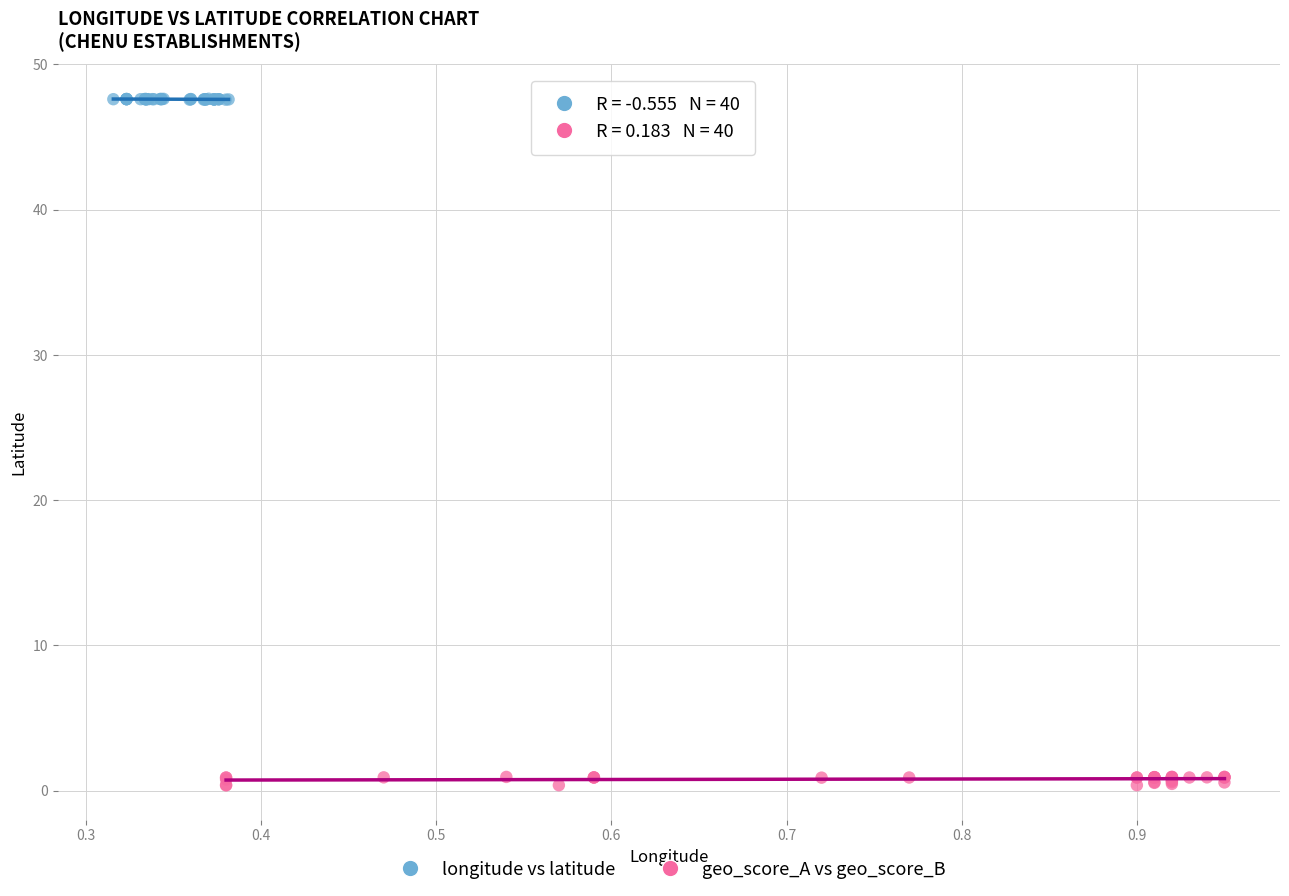

Which series contains the lowest Y value?

geo_score_A vs geo_score_B